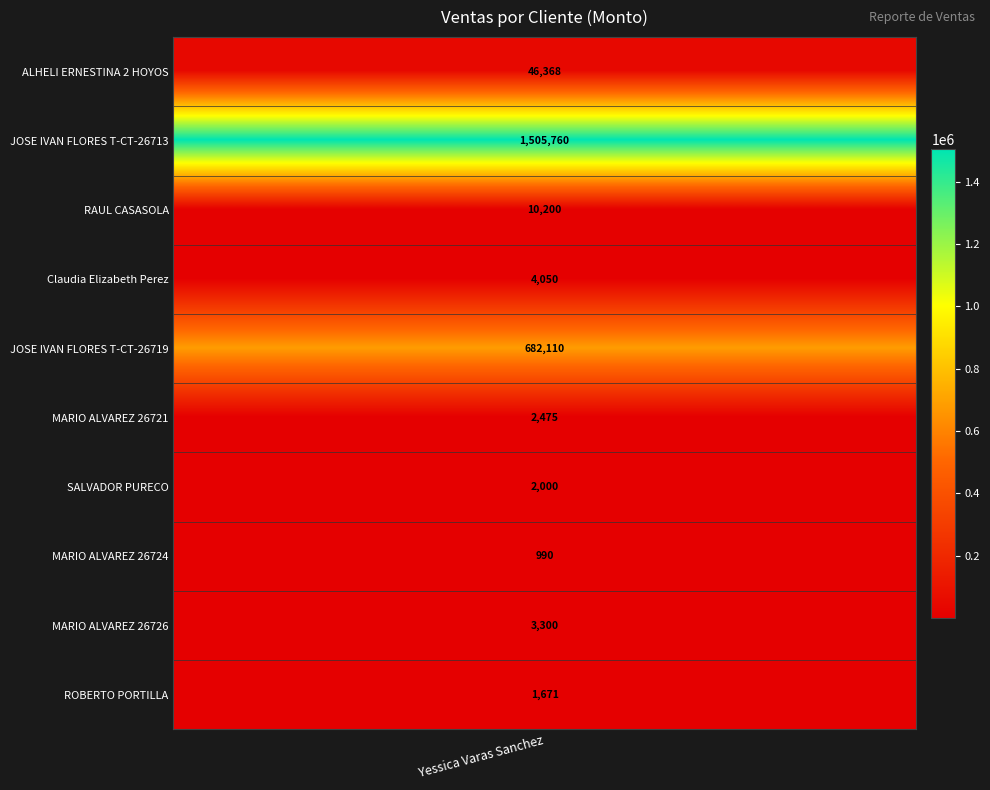

Rank the categories by value from lowest to highest.

MARIO ALVAREZ 26724, ROBERTO PORTILLA, SALVADOR PURECO, MARIO ALVAREZ 26721, MARIO ALVAREZ 26726, Claudia Elizabeth Perez, RAUL CASASOLA, ALHELI ERNESTINA 2 HOYOS, JOSE IVAN FLORES T-CT-26719, JOSE IVAN FLORES T-CT-26713